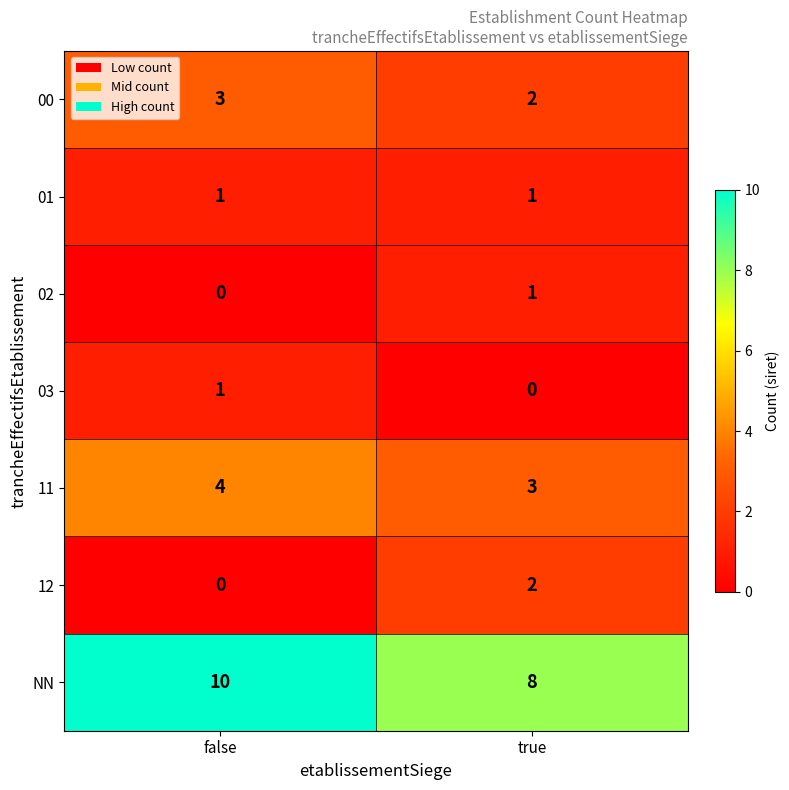

The value of 12 at true is 2. True or false?

True